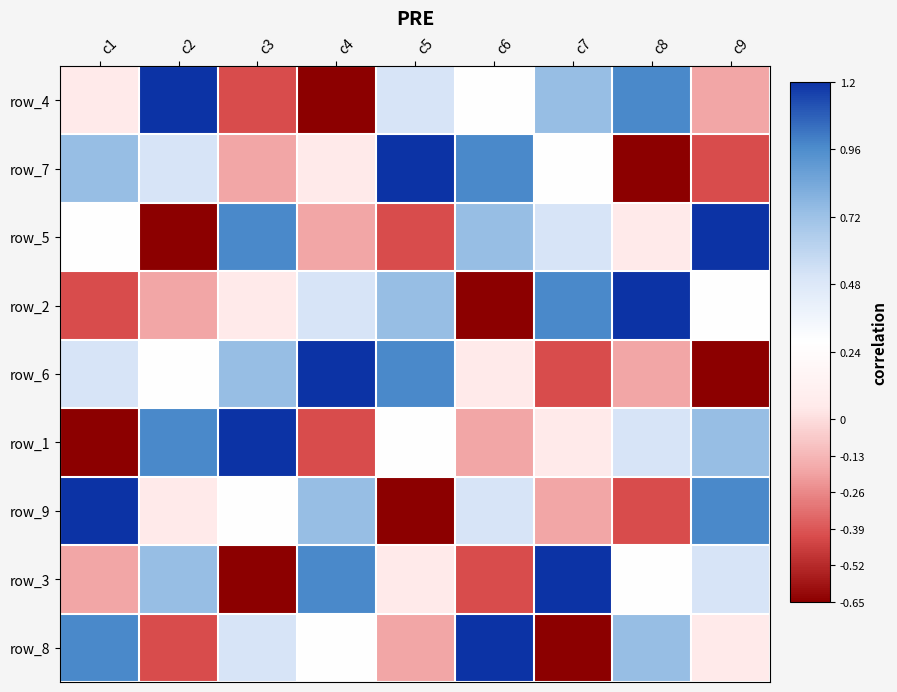

At which label does row_5 reach its peak?

c9